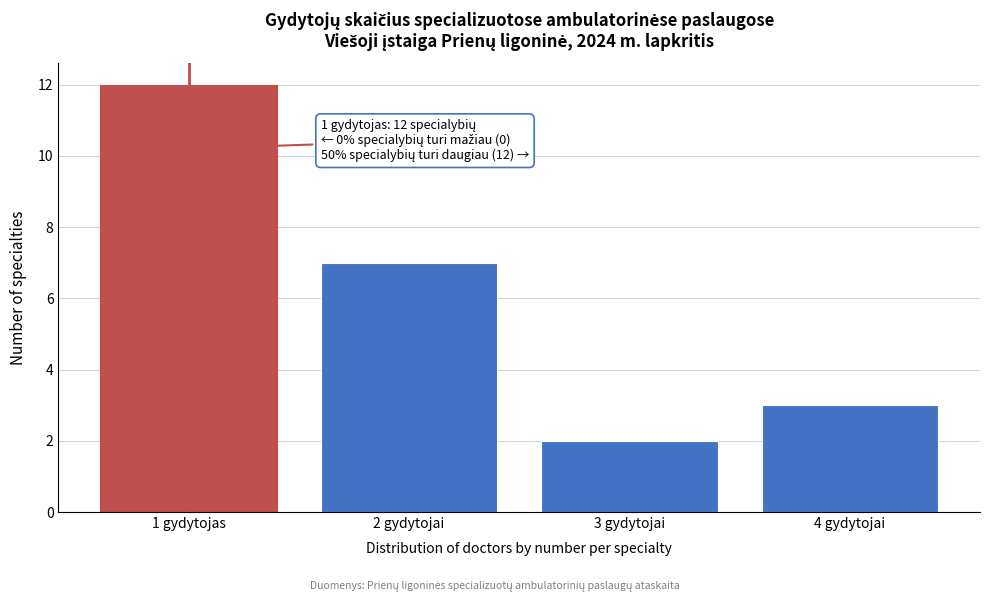

Reading right to left, transcribe all the data shown in this chart.

3	2	7	12